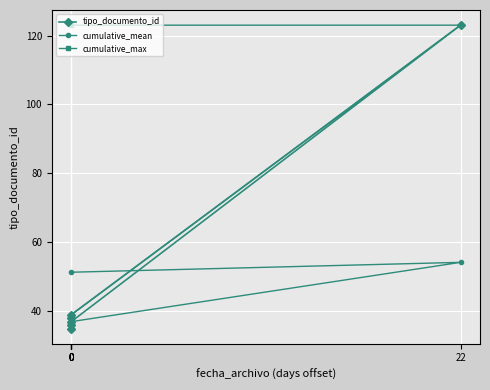

Does the chart display data point markers on the line(s)?

Yes